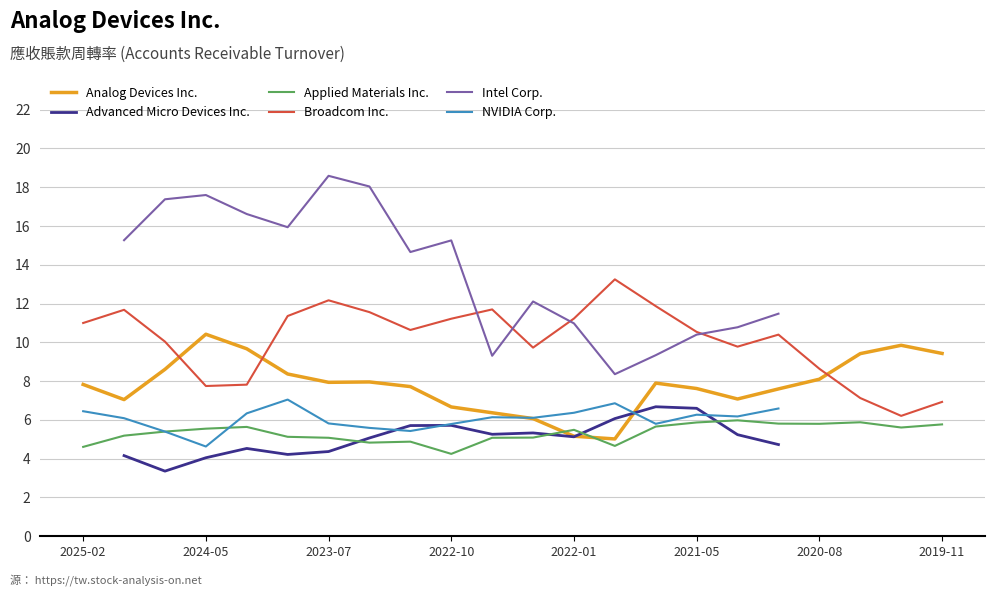

What is the difference between the highest and lowest values at 2025-02?

6.4